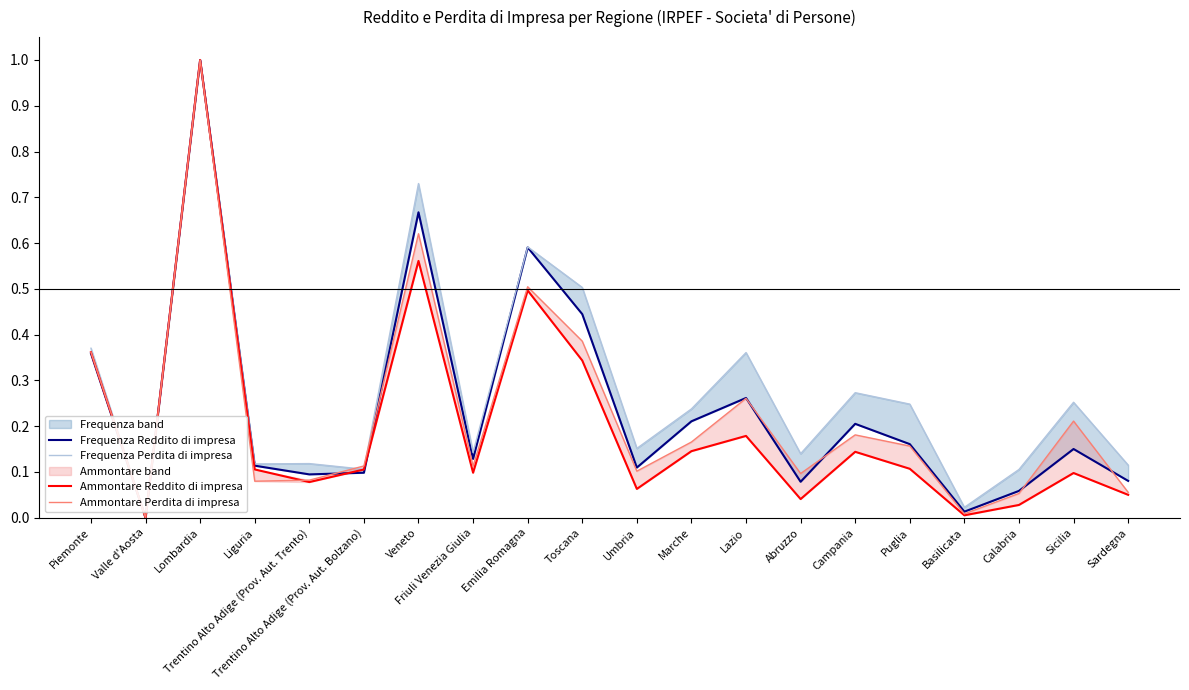

Which series has the widest spread of values?

Frequenza Reddito di impresa